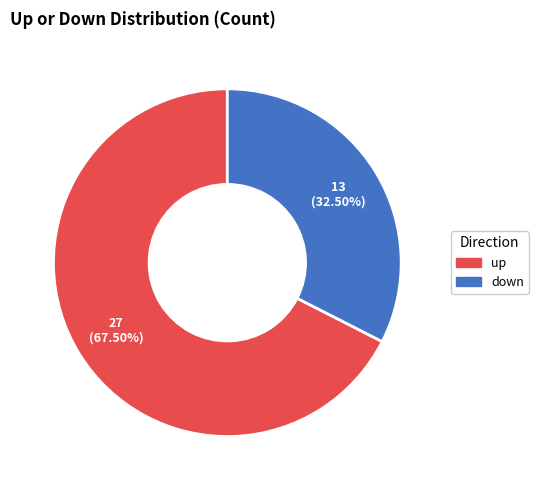

To the nearest percent, what is the difference between the up and down slice percentages?

35%